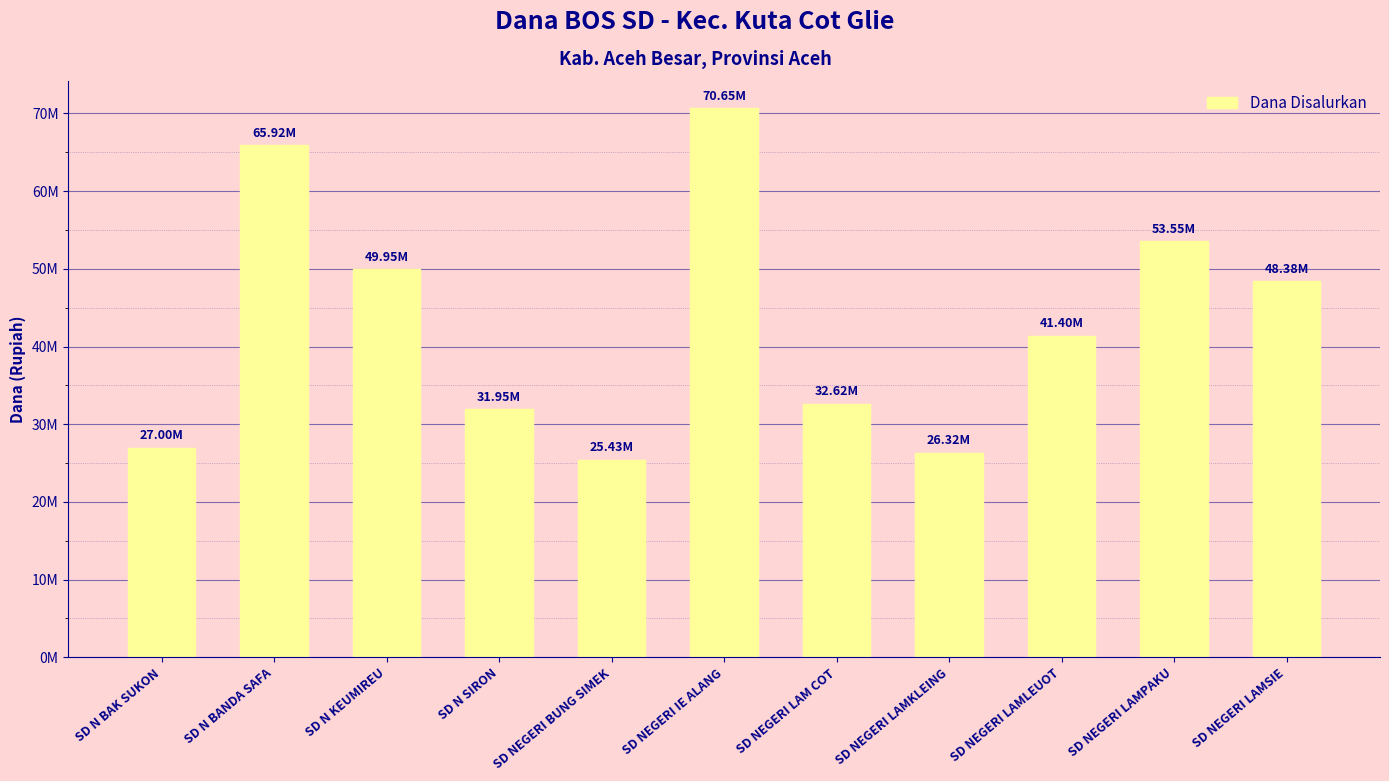

Are the bars grouped side by side (vs. stacked)?

No